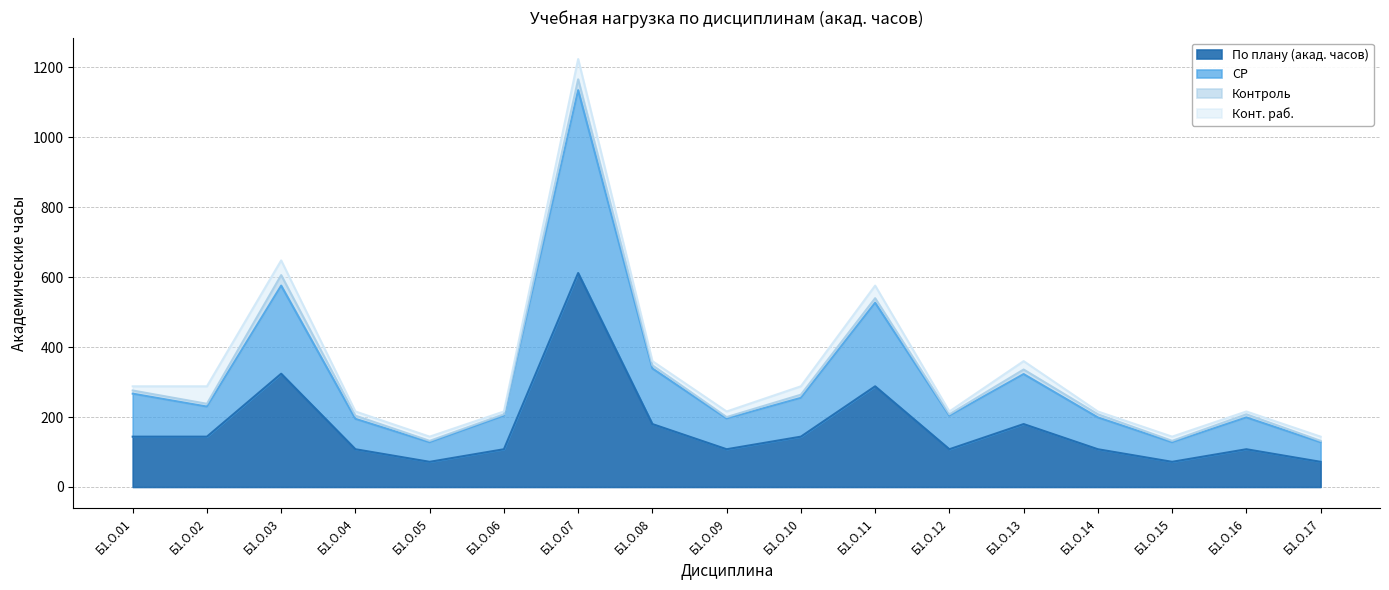

What is the maximum value for По плану (акад. часов)?

612